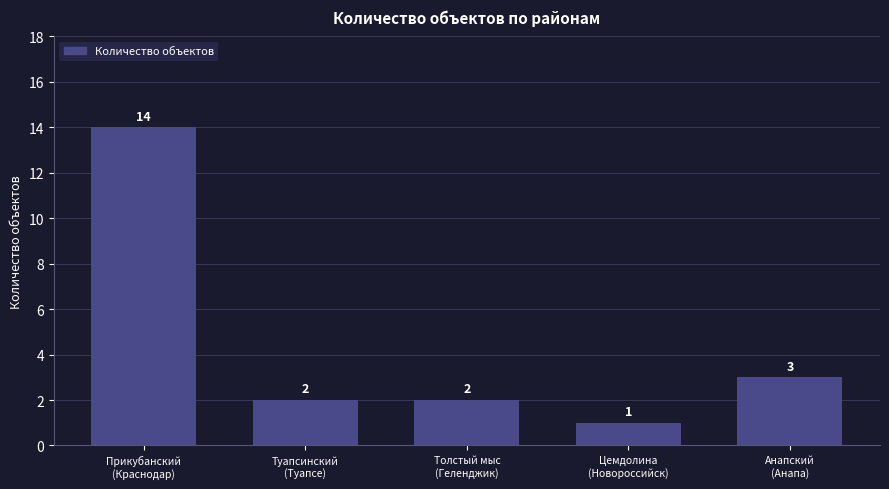

How many series are shown in this chart?

1